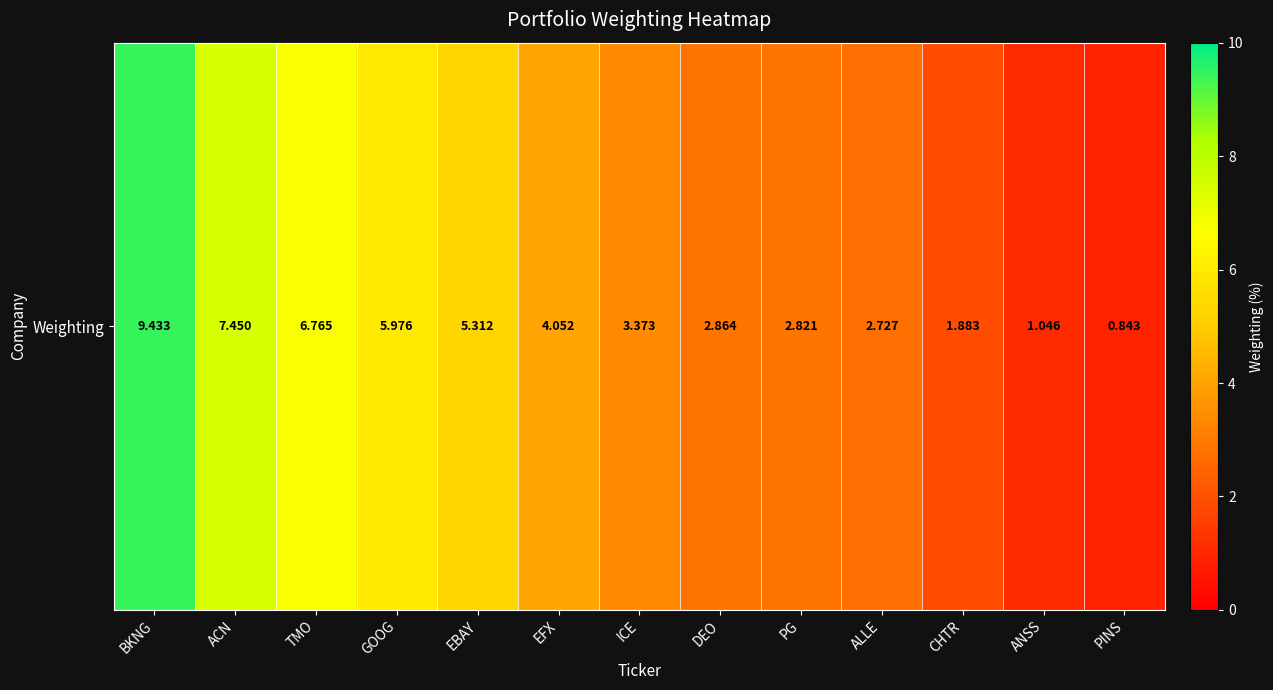

What is the approximate value at ICE?

3.4